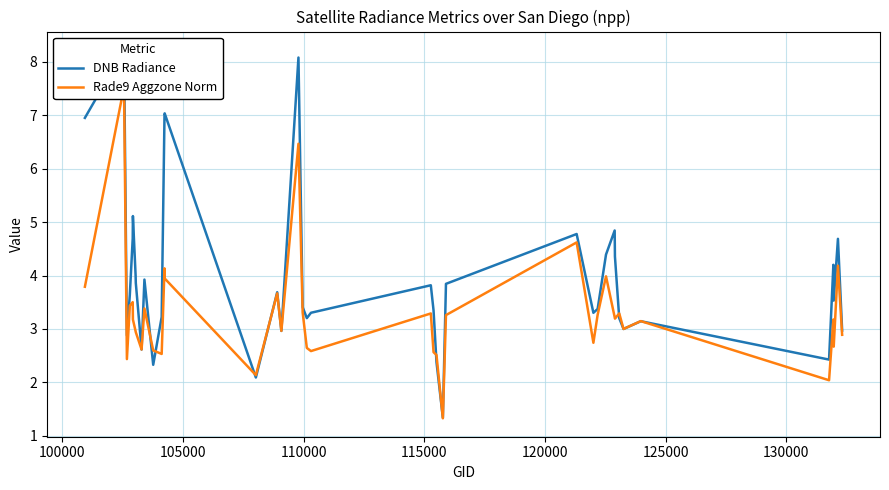

What is the difference between the second highest and second lowest values in the Rade9 Aggzone Norm series?

4.4